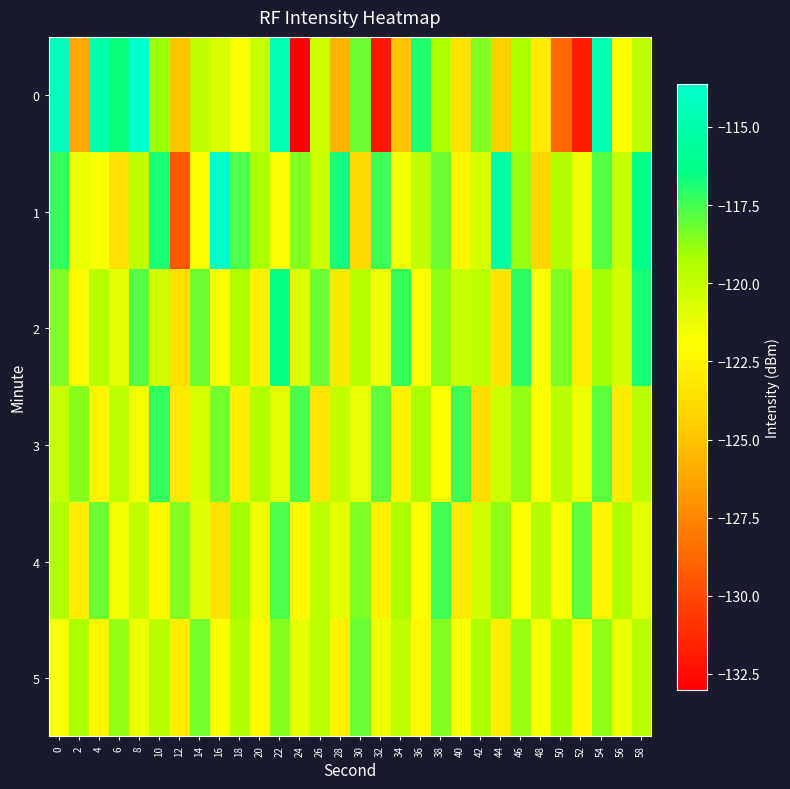

What is the difference between the highest and lowest values at 44?

9.2